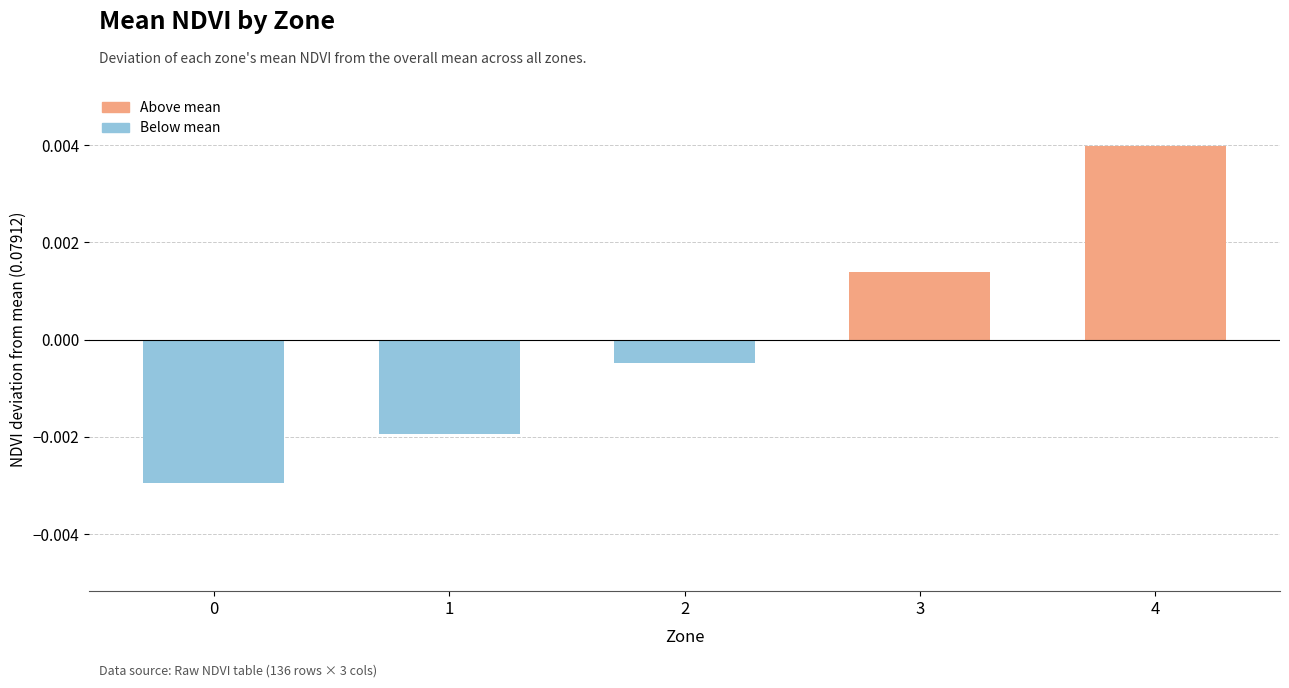

How many series are shown in this chart?

1